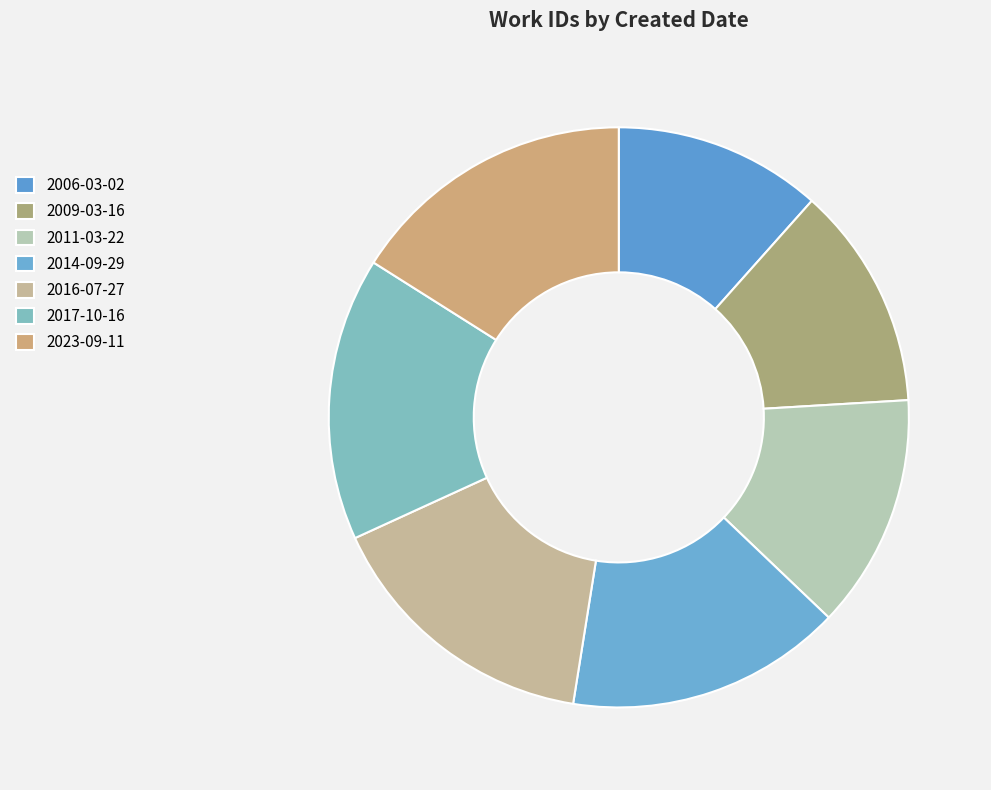

Which slice is the largest?

2023-09-11